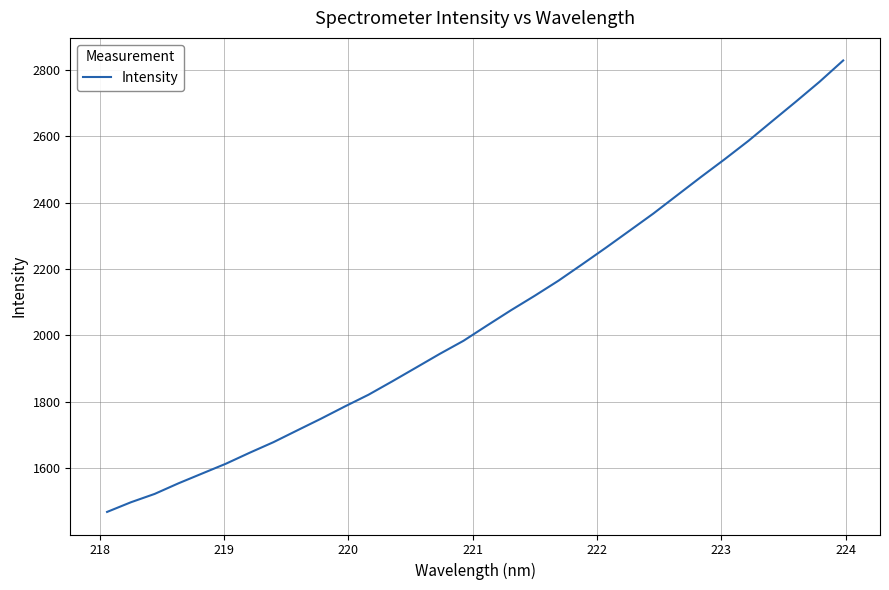

Is this an area chart (filled region under the line)?

No